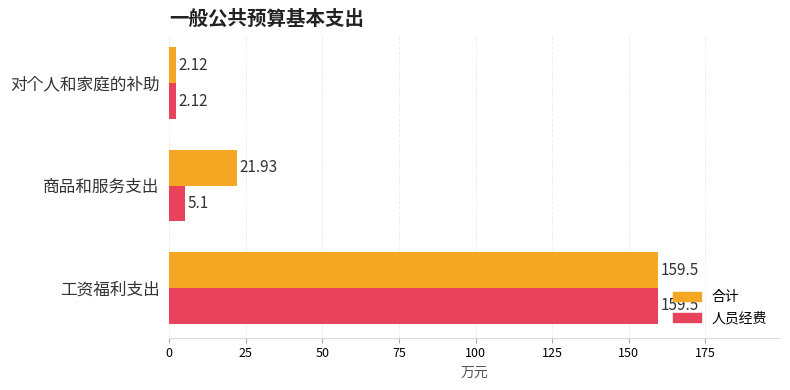

What is the difference between the highest and lowest values at 商品和服务支出?

16.8